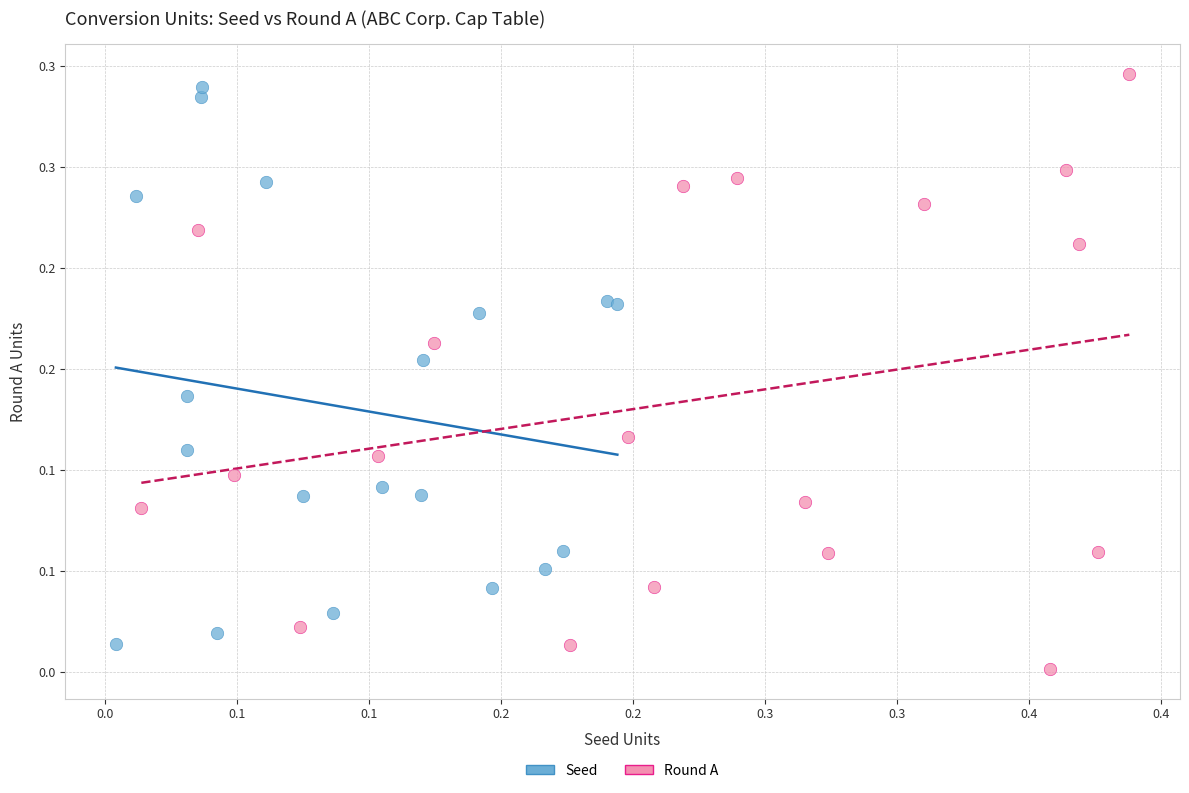

Which series has the widest spread of Y values?

Round A